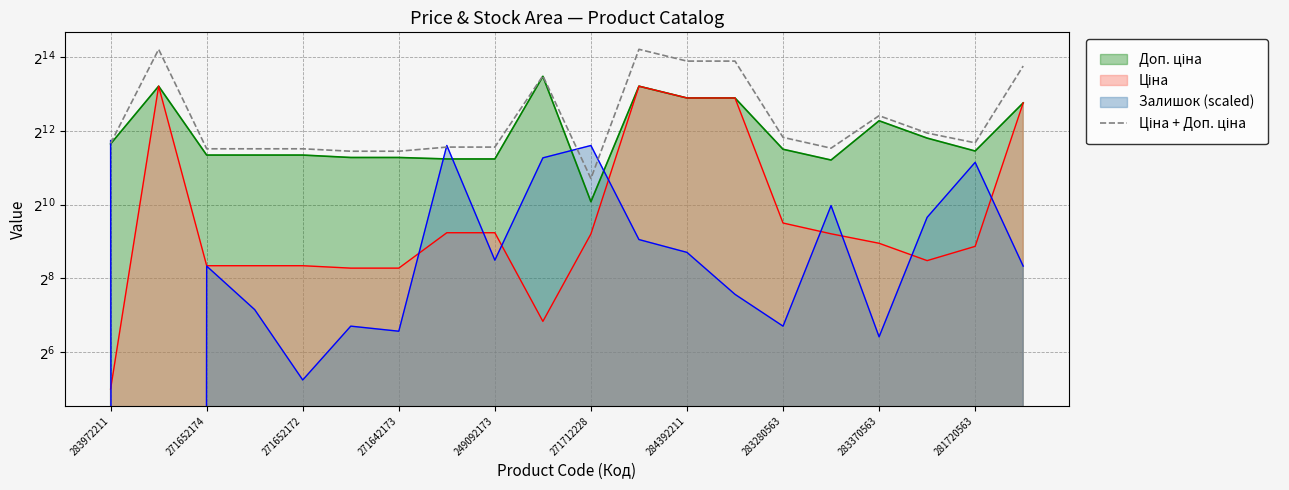

The value at 19 is 9026.5. True or false?

False